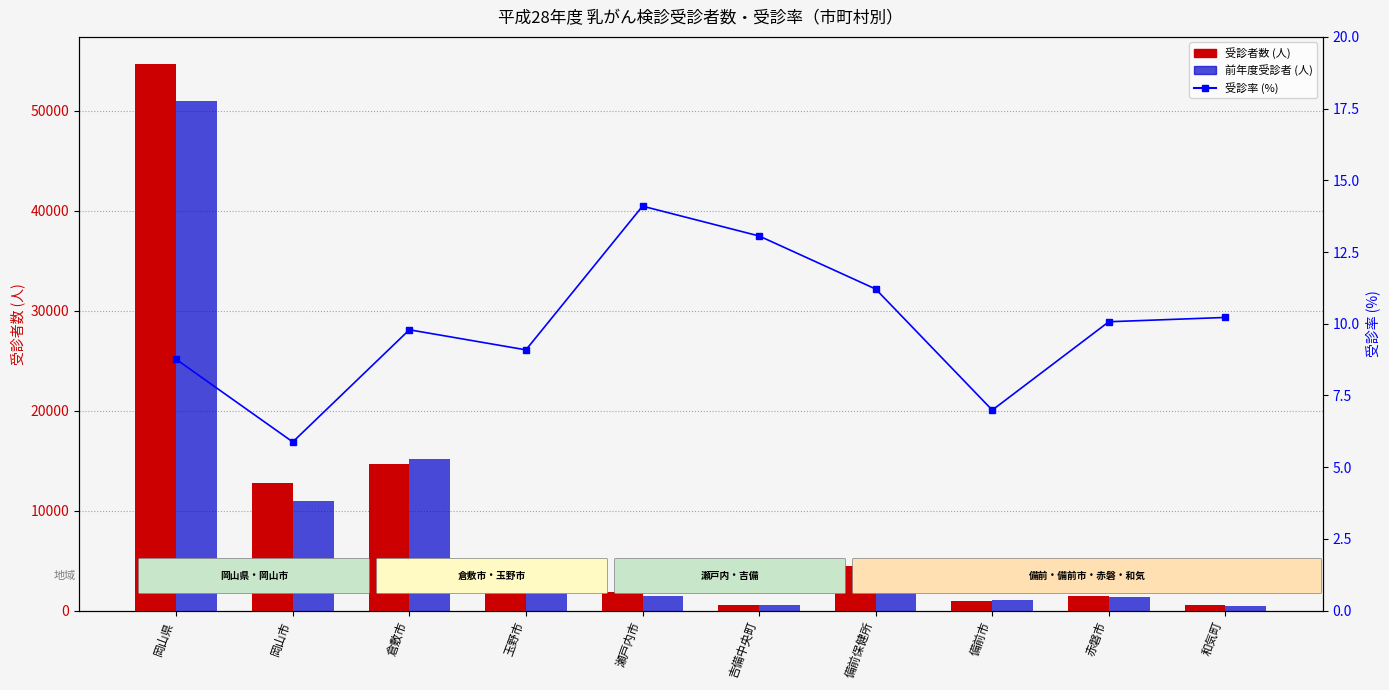

What are all the series names shown in the legend?

受診者数, 前年度受診者, 受診率(%)